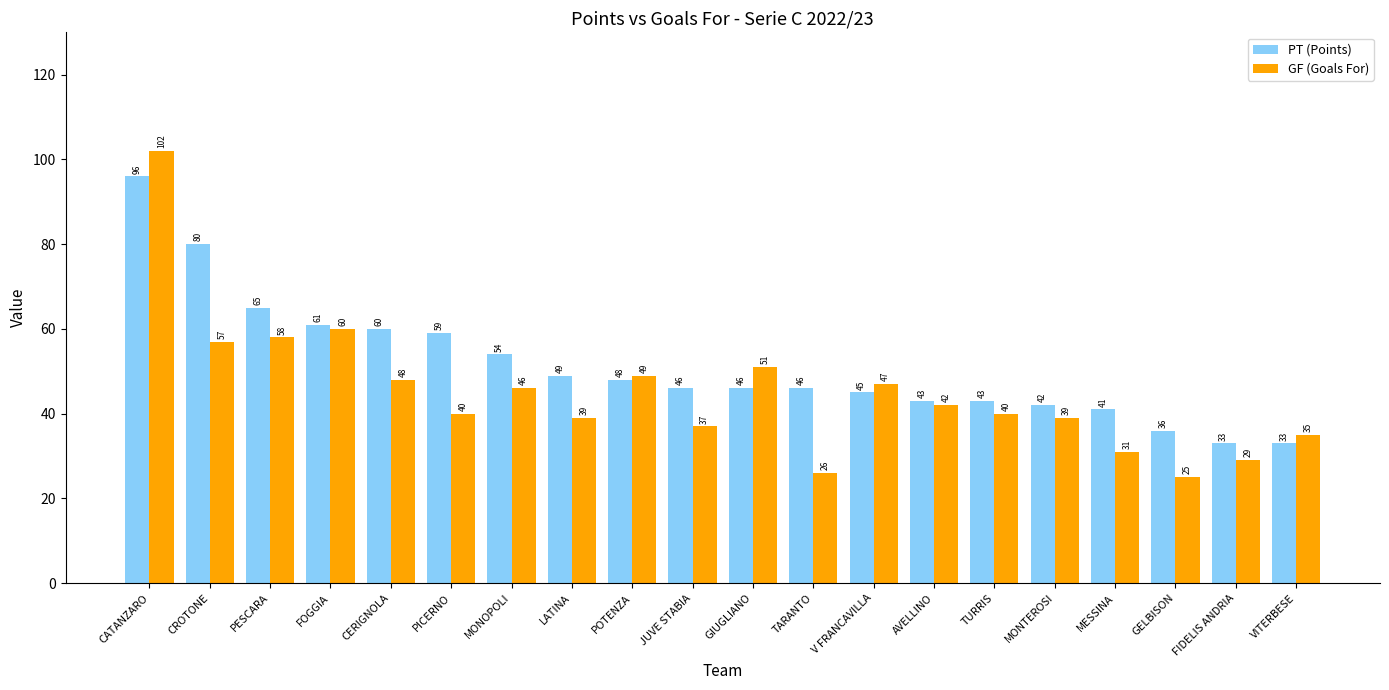

What is the label of the 11th bar from the right?

JUVE STABIA